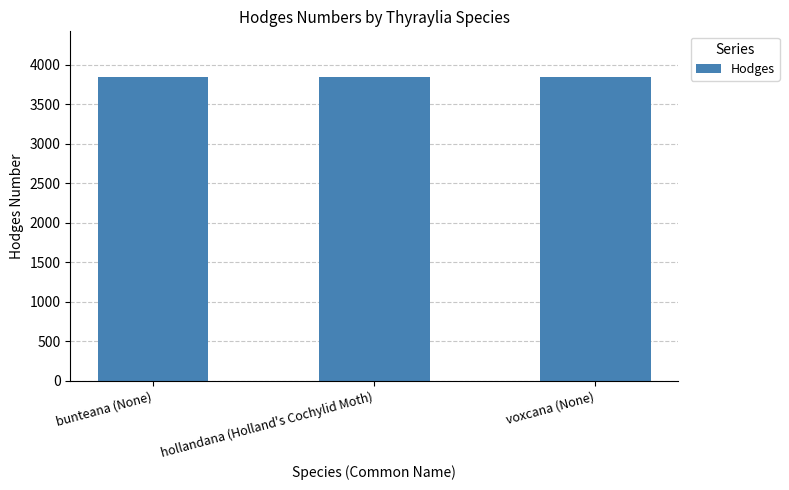

What is the average value?

3846.1